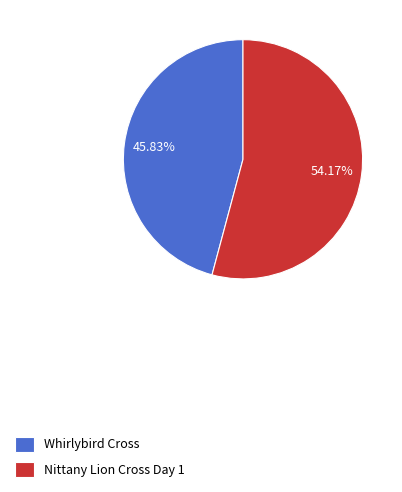

Is it true that Whirlybird Cross is 58% of the pie?

False